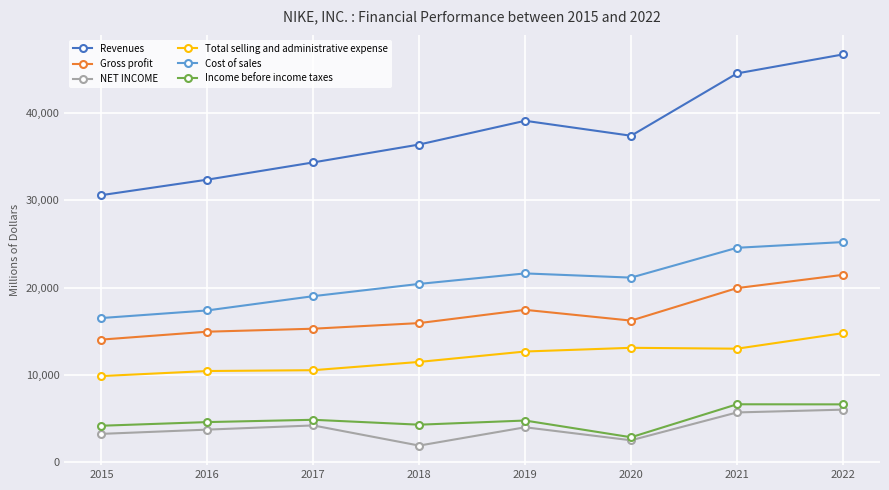

Which series changed the most between 2018 and 2022?

Revenues